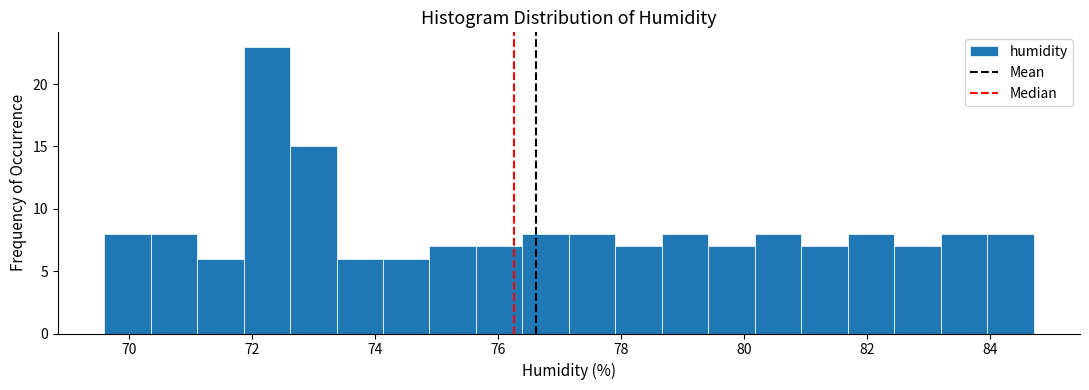

Around what value on the x-axis is the tallest bar? Give the approximate position of its centre, as read against the axis.

72.2